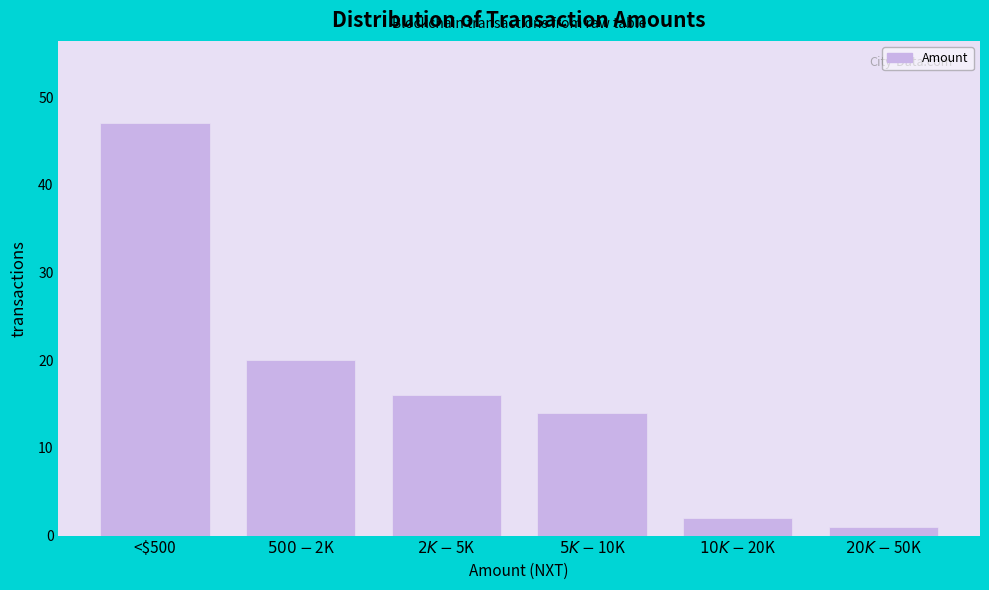

Reading right to left, what are all the values shown in this chart?

1	2	14	16	20	47